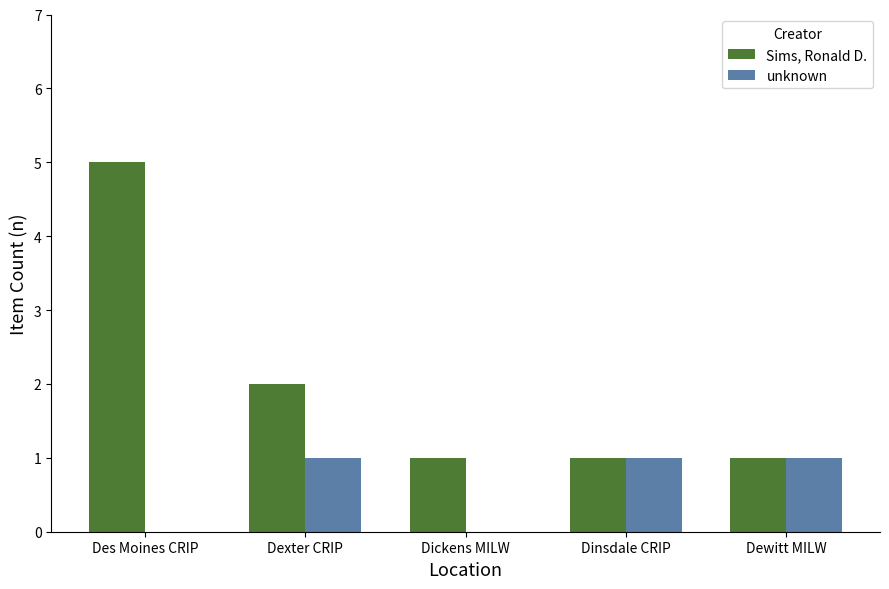

What are all the series names shown in the legend?

Sims, Ronald D., unknown